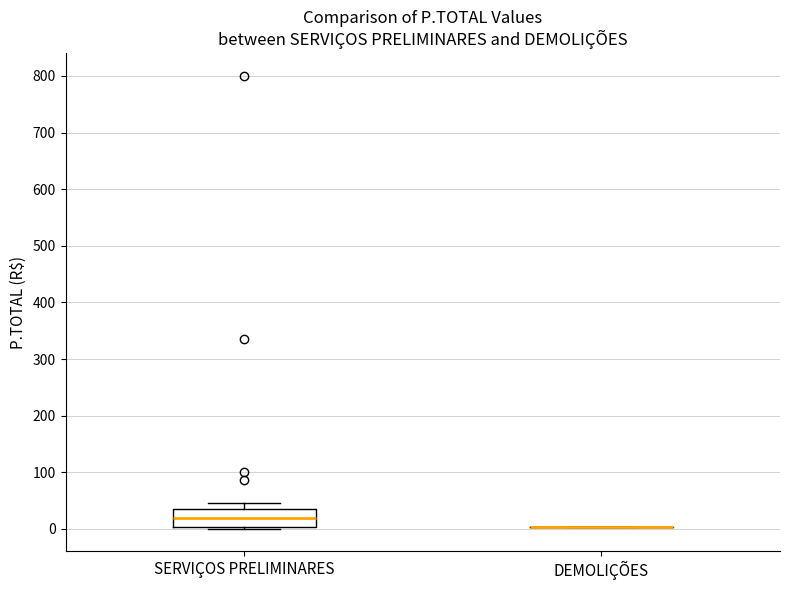

Which box is the tallest, from its lower edge to its upper edge?

SERVIÇOS PRELIMINARES